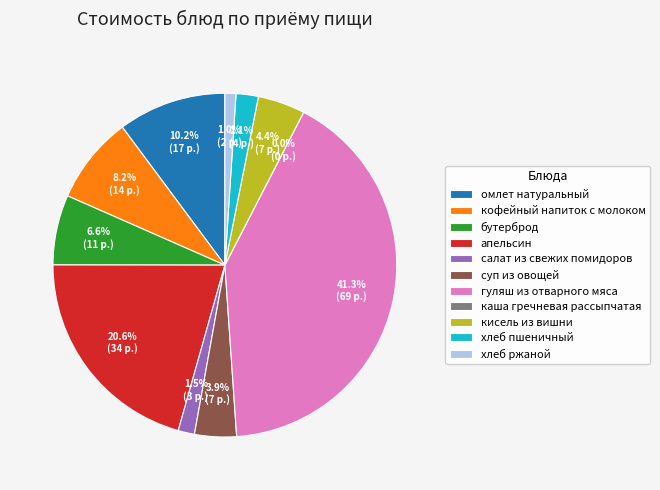

Between суп из овощей and бутерброд, which is larger?

бутерброд